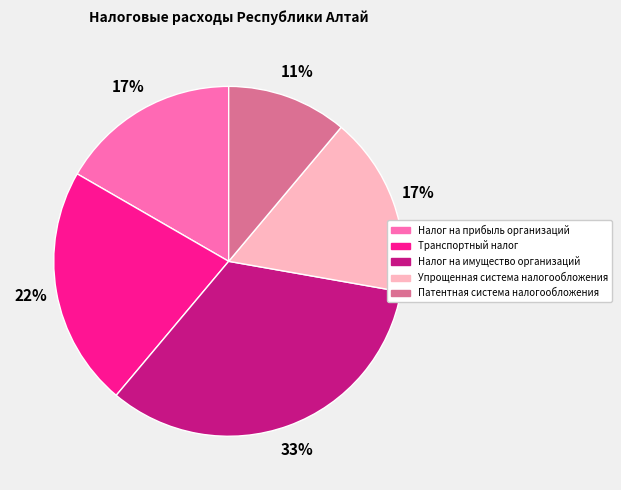

Does Патентная система налогообложения represent more than half of the total?

No